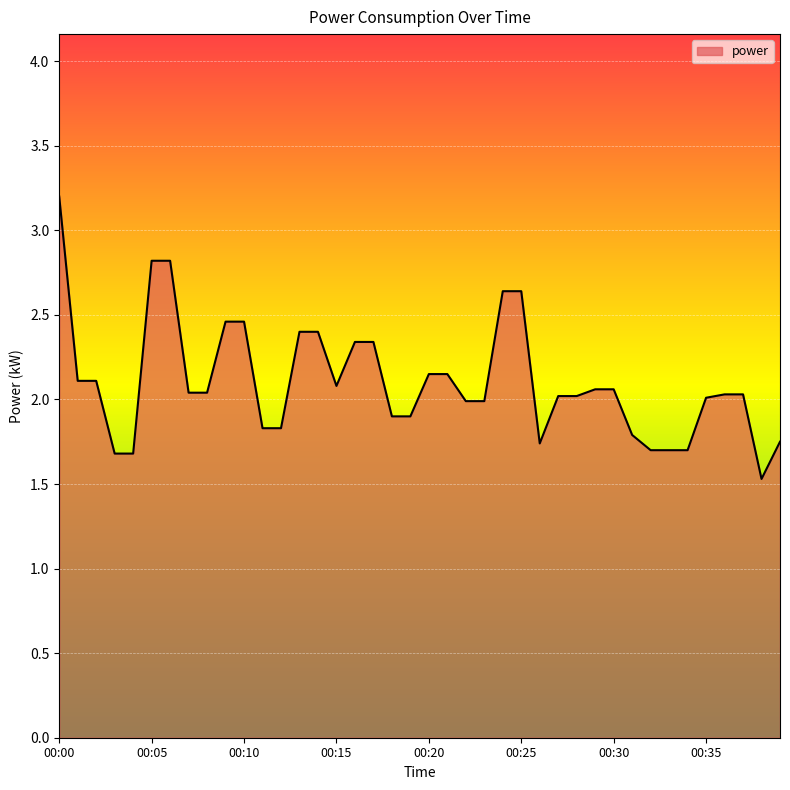

What is the greatest value displayed?

3.2